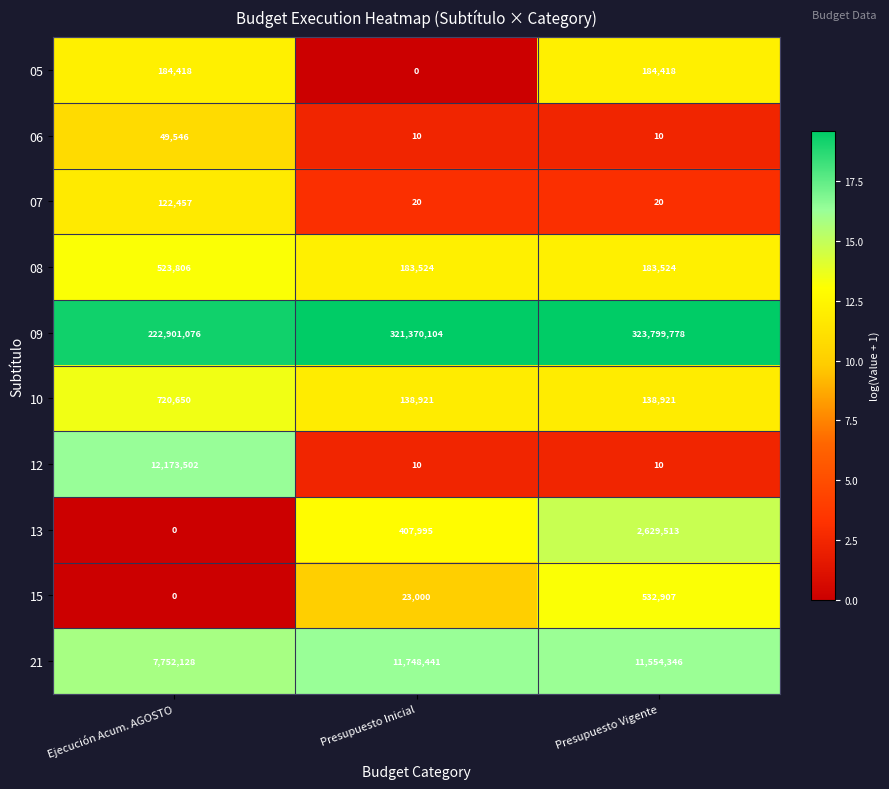

Read the 08 value at Presupuesto Vigente, to the nearest 100.

183500